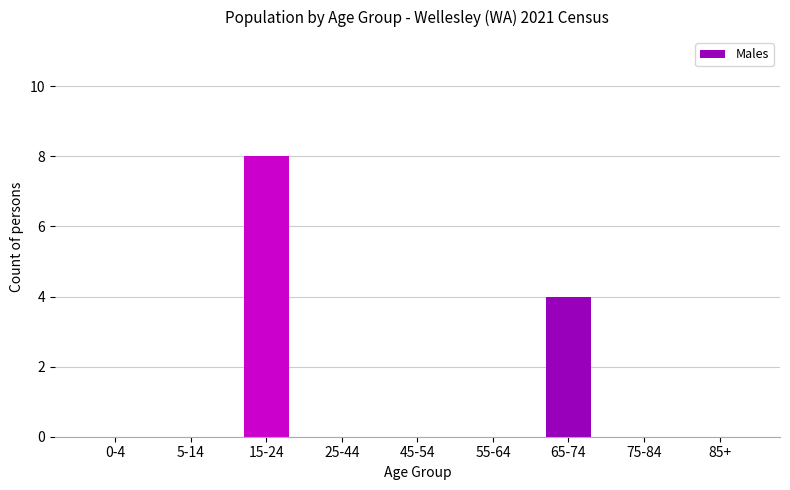

Reading left to right, list all the values displayed in this chart.

0-4=0	5-14=0	15-24=8	25-44=0	45-54=0	55-64=0	65-74=4	75-84=0	85+=0